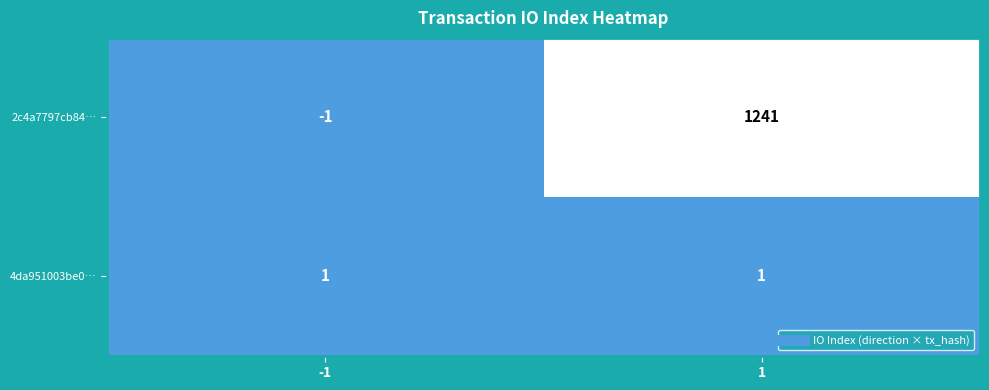

Is it true that 2c4a7797cb84… equals 1241 at 1?

True